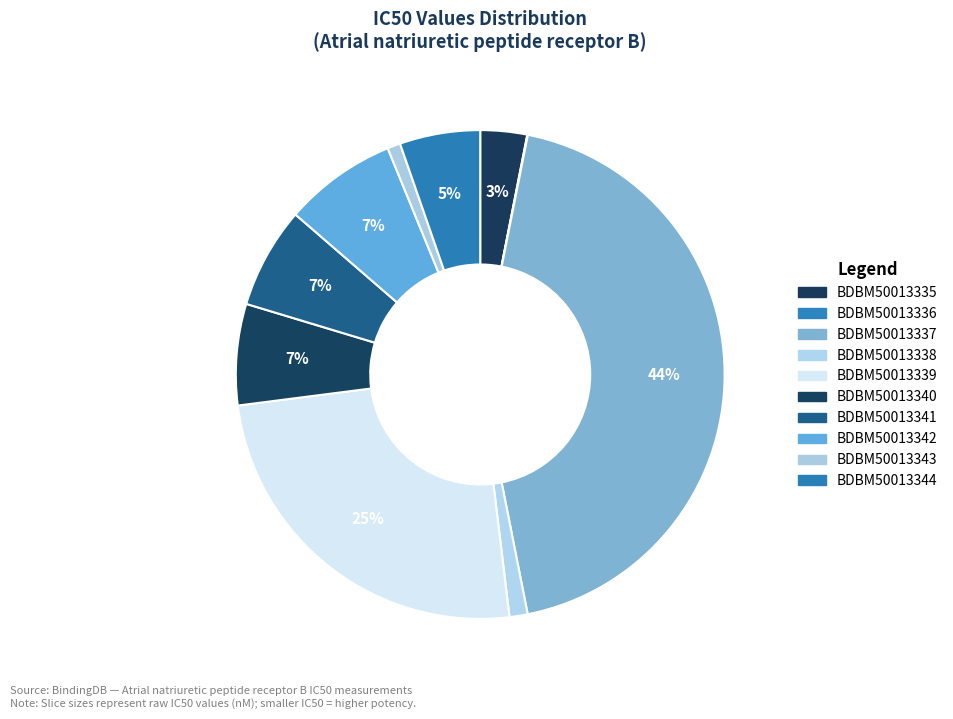

Does BDBM50013338 account for over 50% of the chart?

No